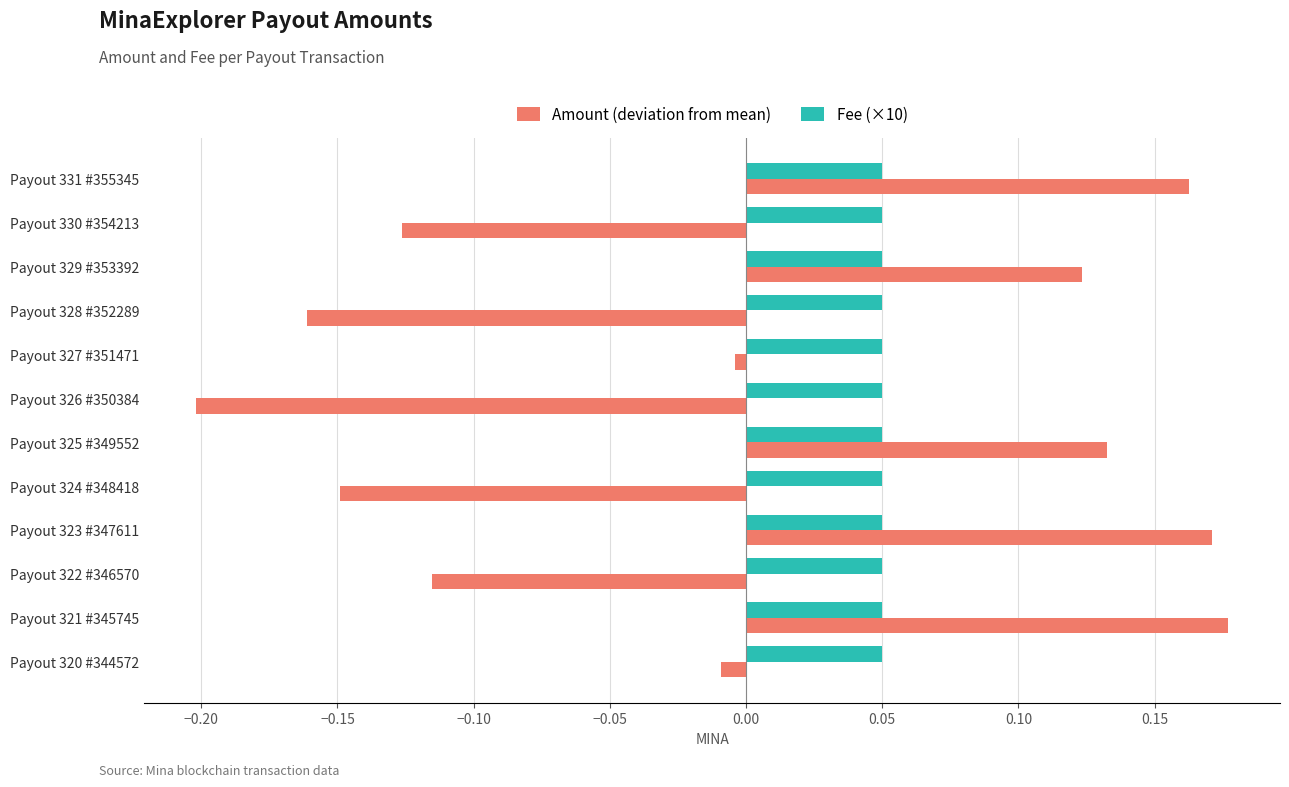

What is the difference between the maximum and second lowest values in the Amount (deviation from mean) series?

0.3